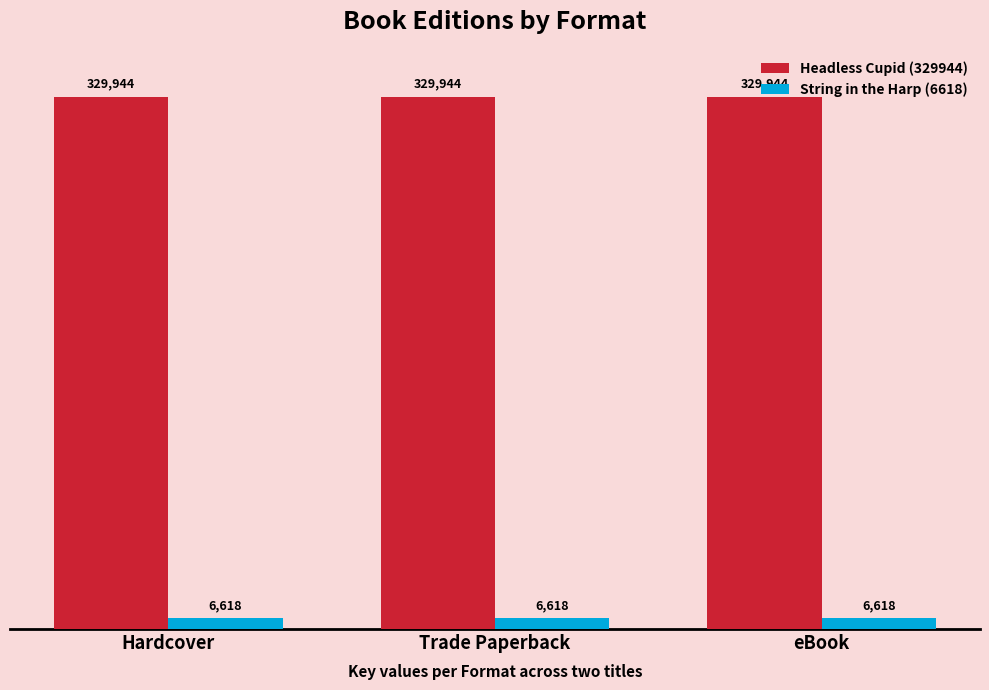

What is the difference between the highest and lowest values at eBook?

323326